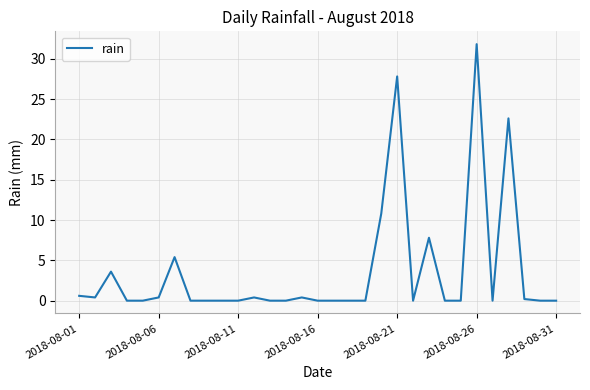

What is the difference between the maximum and minimum values?

31.8